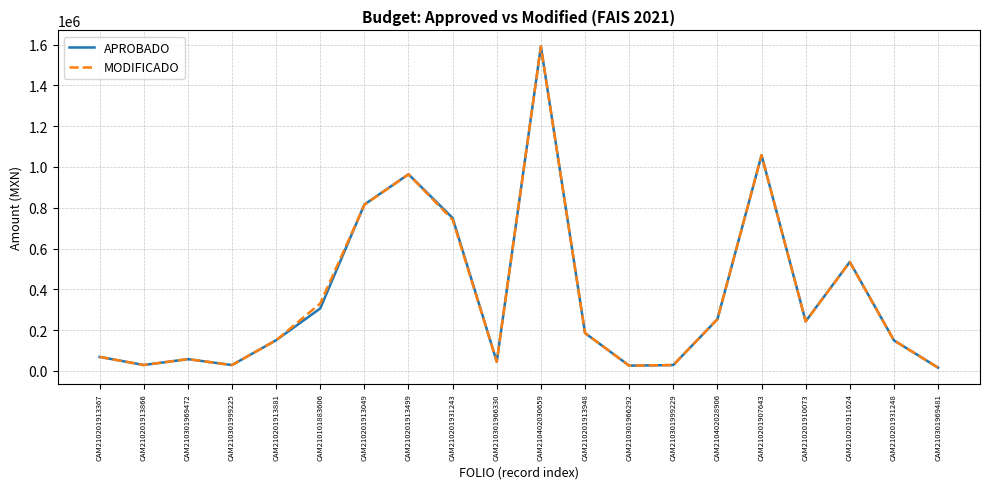

At which category is the sum across all series the highest?

CAM210402030659